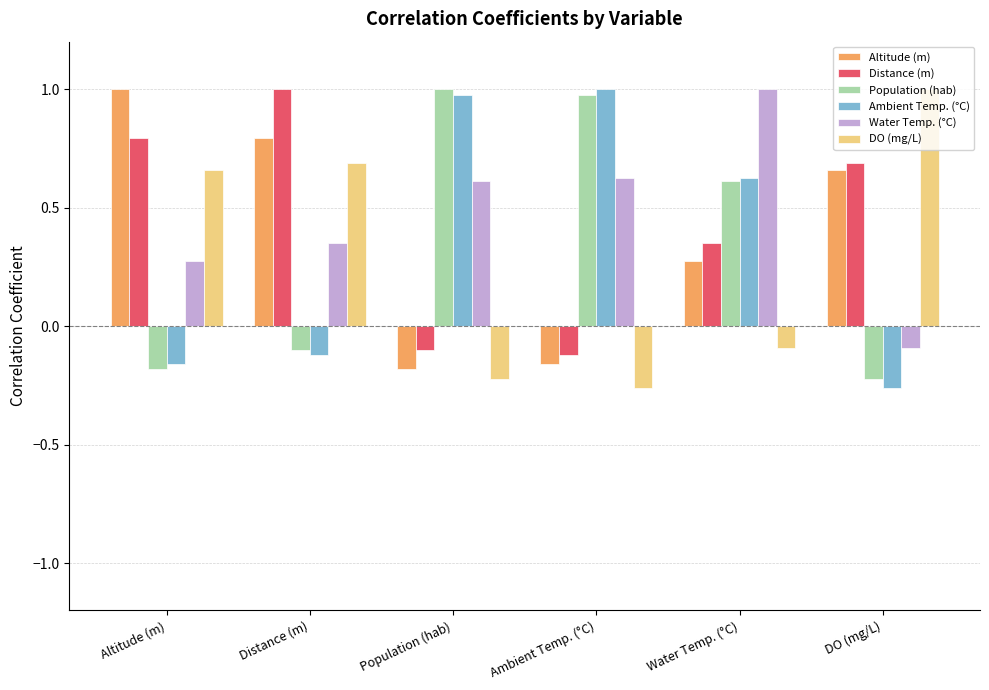

Where is Distance (m) nearest to the value 0?

Population (hab)